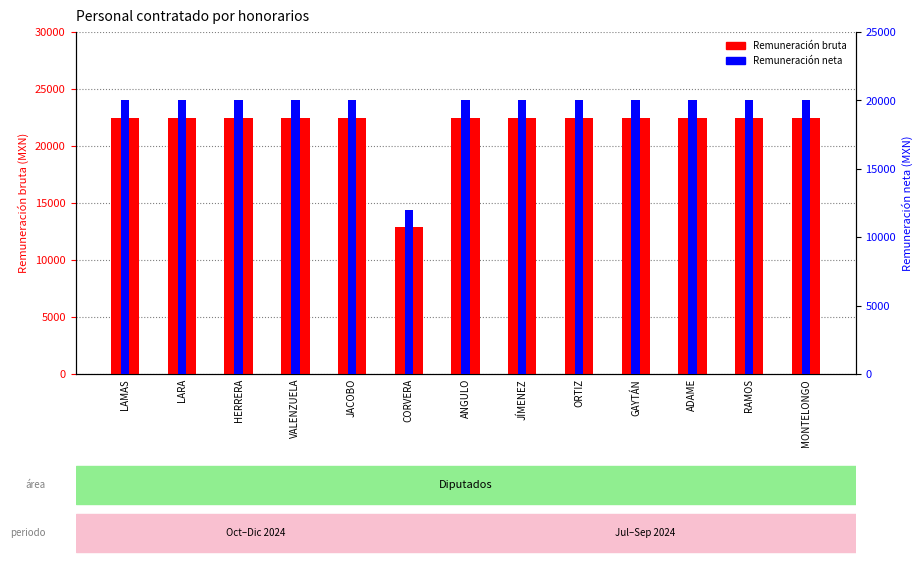

What is the maximum value for Remuneración bruta?

22440.5